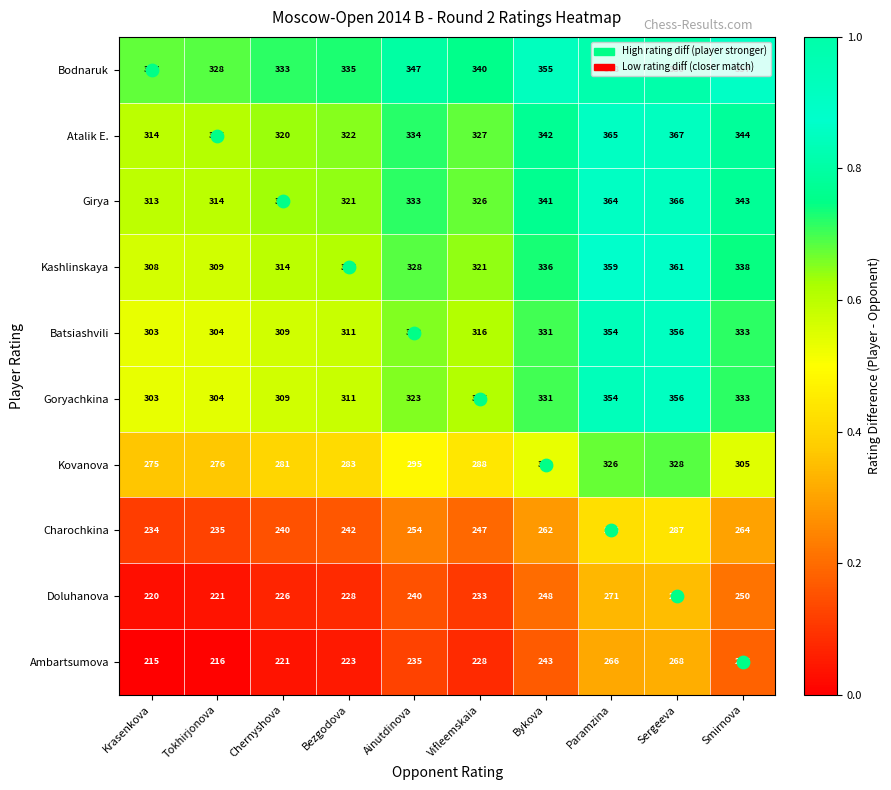

The value of Batsiashvili at Ainutdinova is 488. True or false?

False